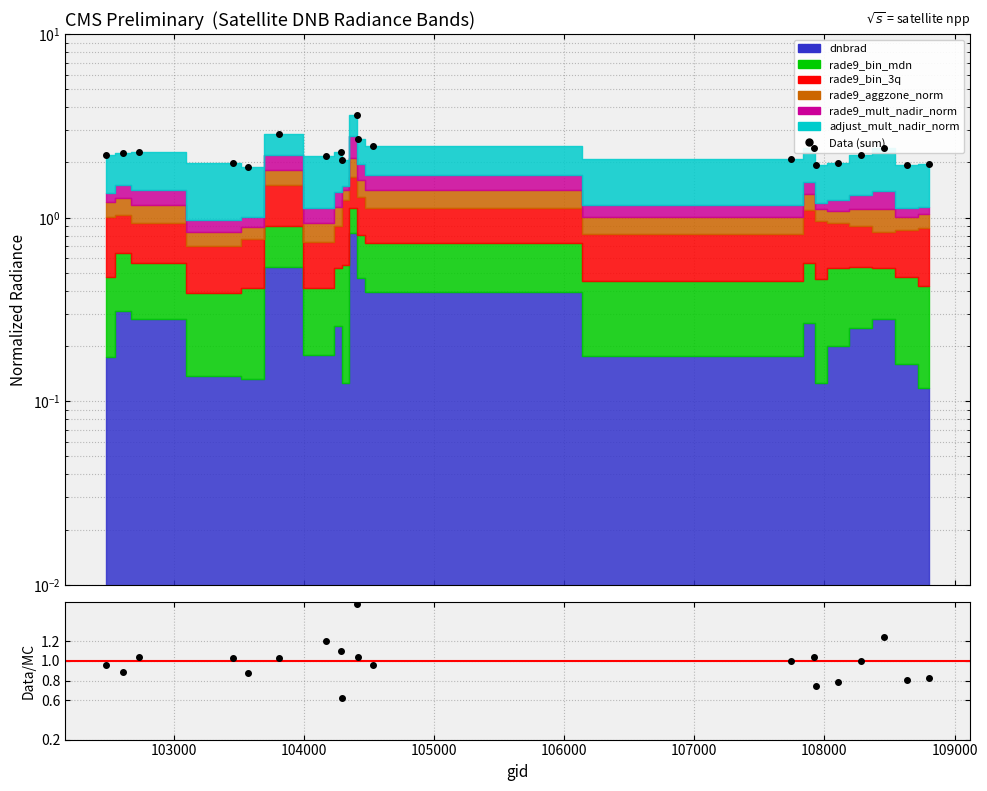

True or false: ratio and Data (sum) cross at least once.

False